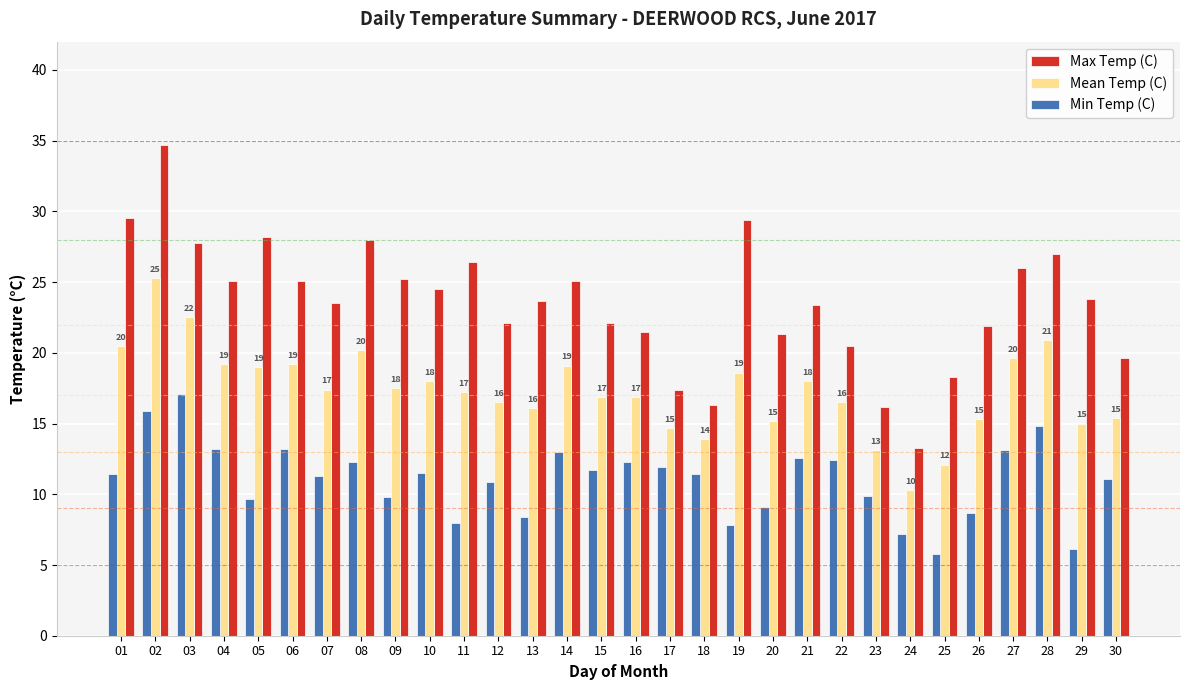

List the series in order of their overall mean, lowest first.

Min Temp (C), Mean Temp (C), Max Temp (C)